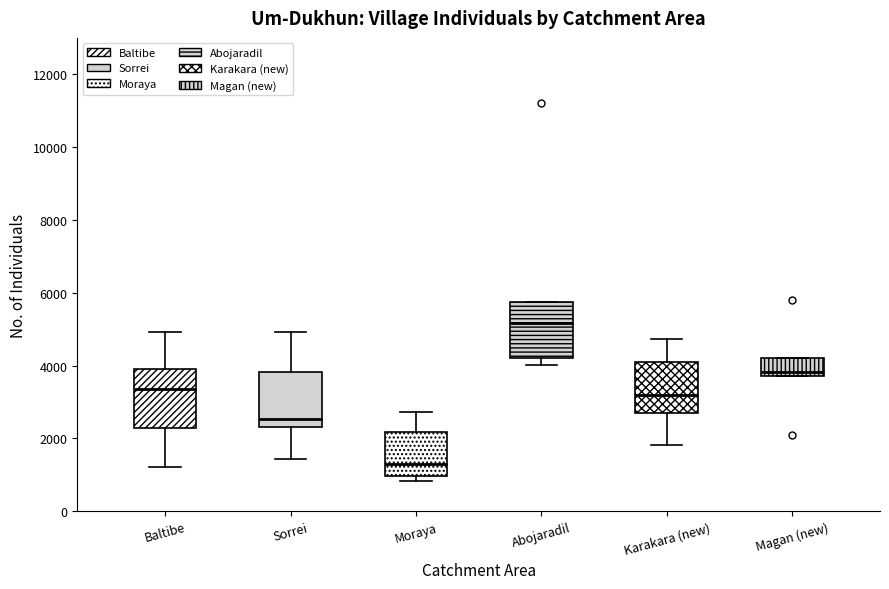

Which box's median line is the lowest?

Moraya